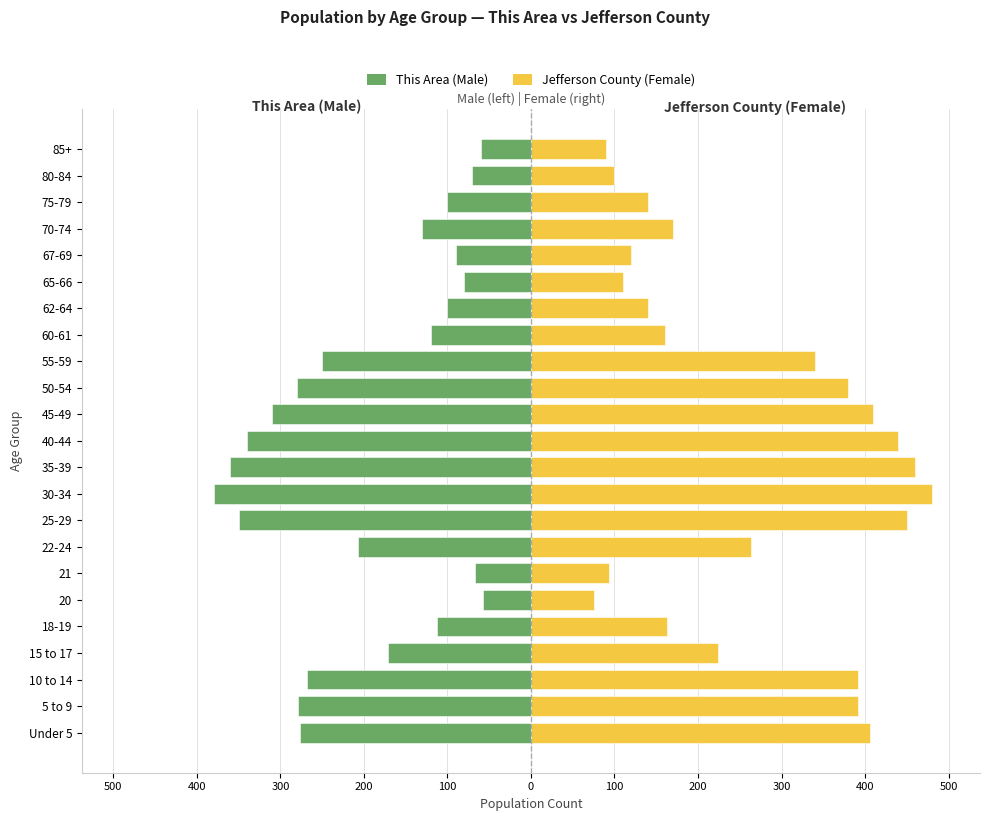

What is the average value of the Jefferson County (Female) series?

261